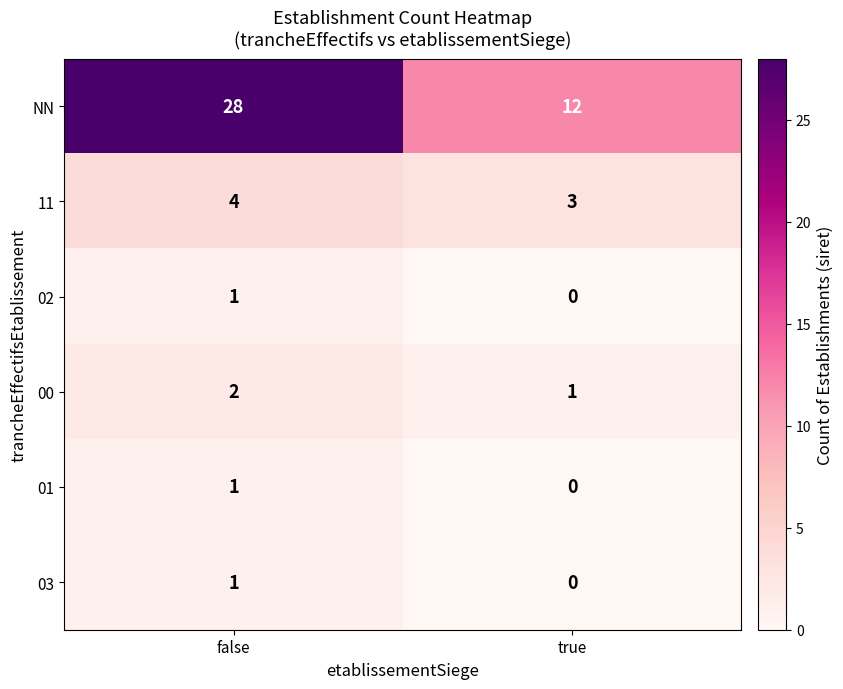

What is the difference between the highest and lowest values at false?

27